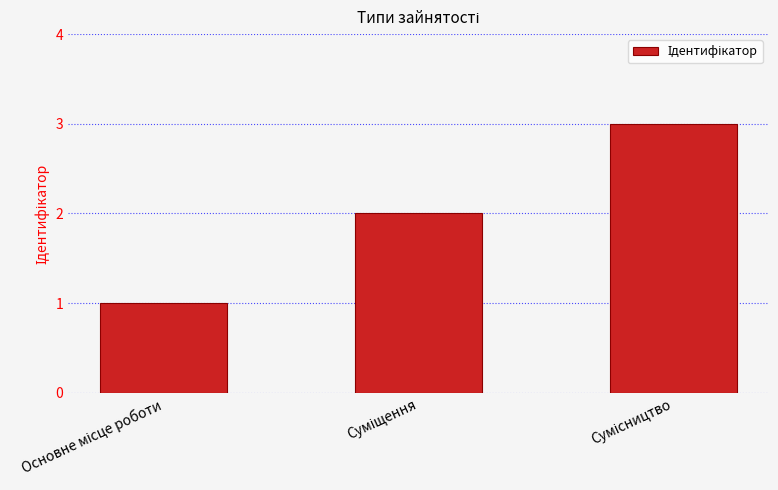

What is the minimum value shown in the chart?

1